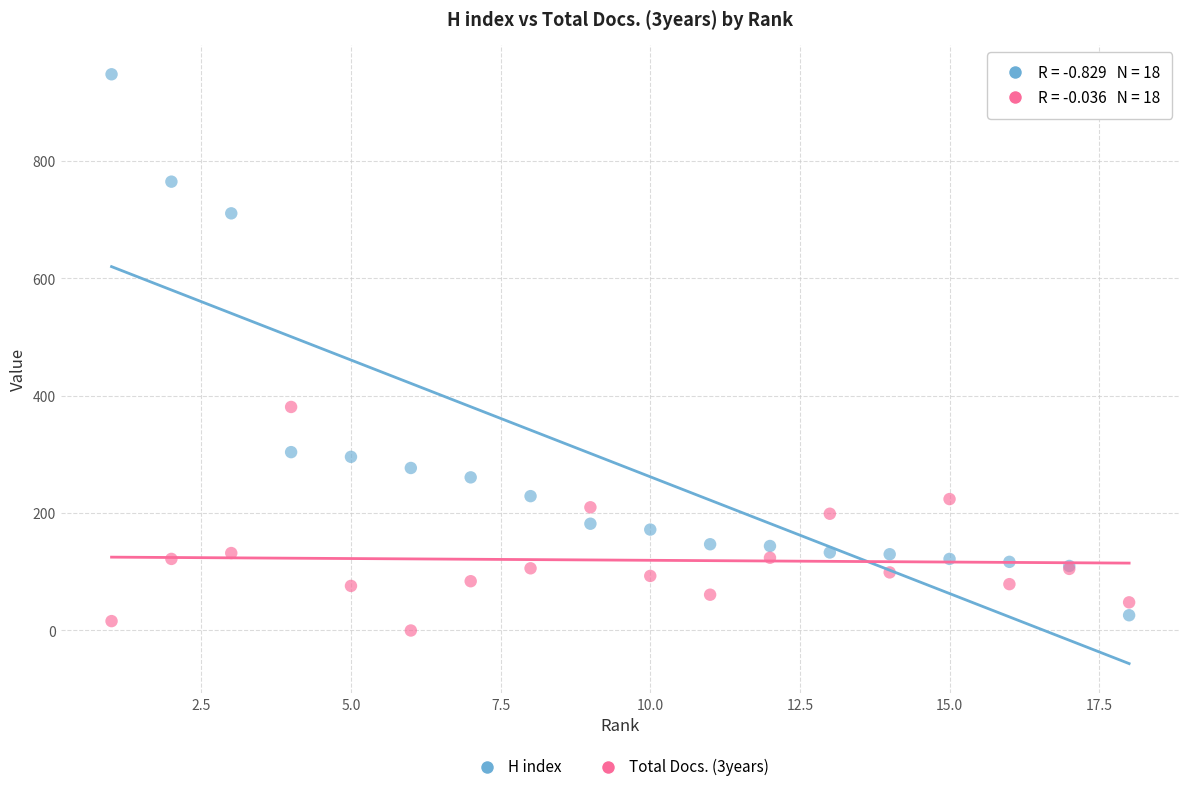

Which series has the largest Y range (max minus min)?

H index